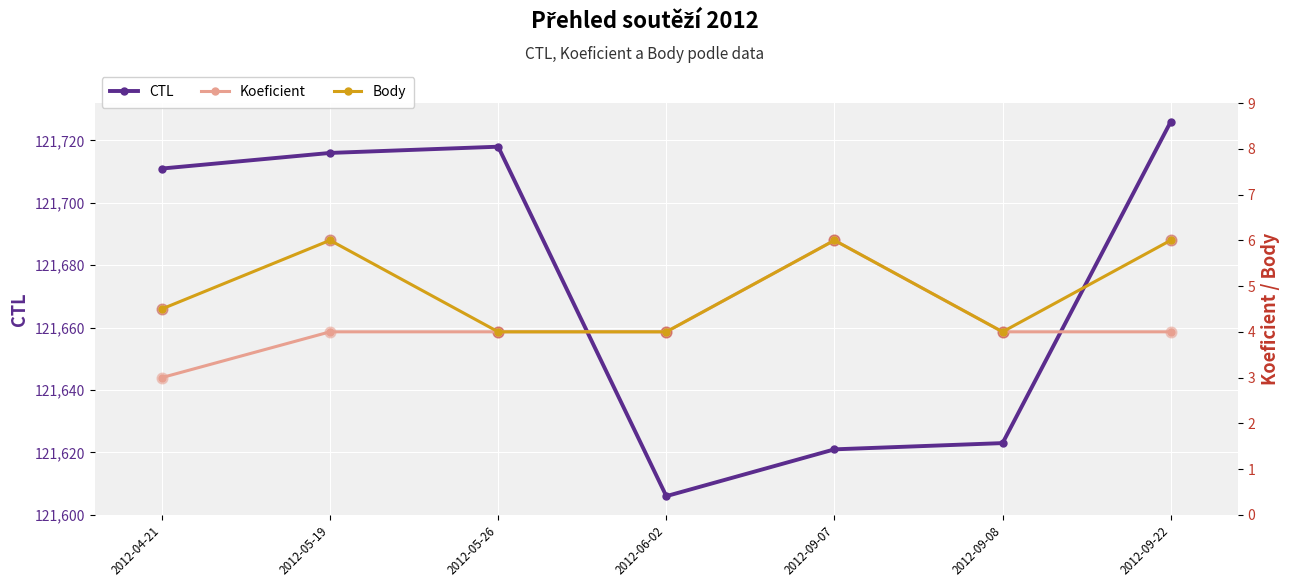

Which series has the largest total across all categories?

CTL